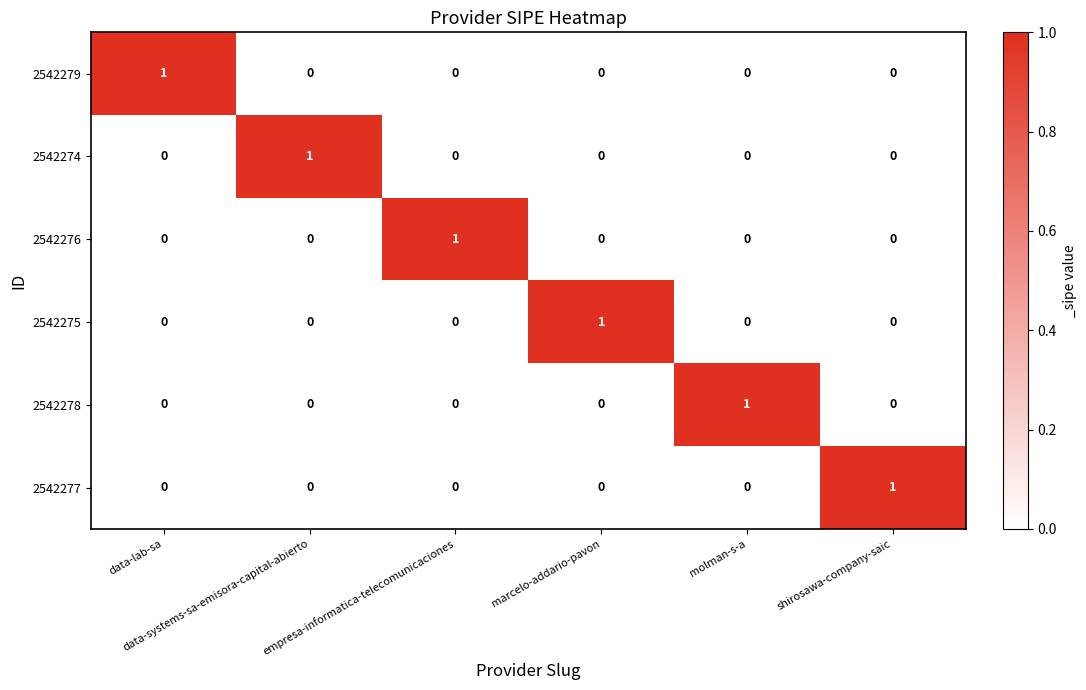

How many 2542275 values are between 0 and 1?

6